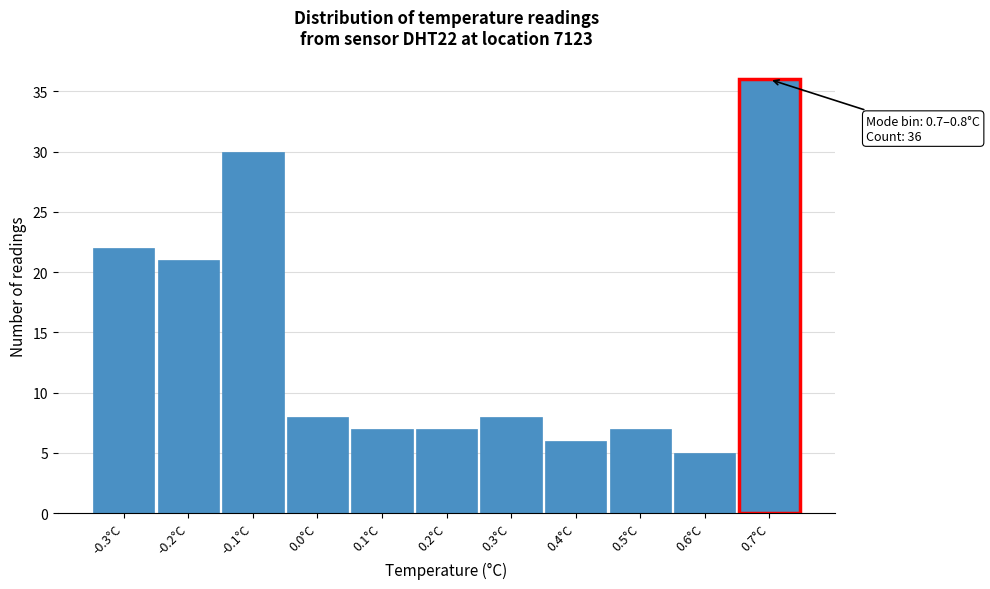

Which range on the x-axis has the tallest bar?

0.65 to 0.75